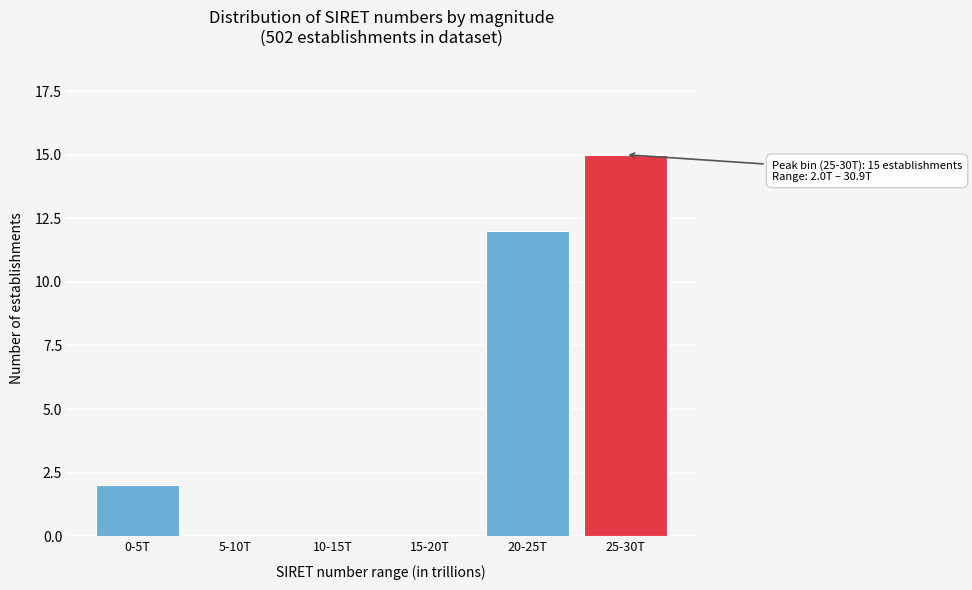

Reading left to right, transcribe all the data shown in this chart.

0-5T=2	5-10T=0	10-15T=0	15-20T=0	20-25T=12	25-30T=15